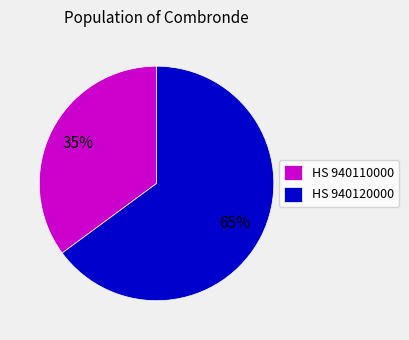

Do HS 940110000 and HS 940120000 together represent more than half of the pie?

Yes